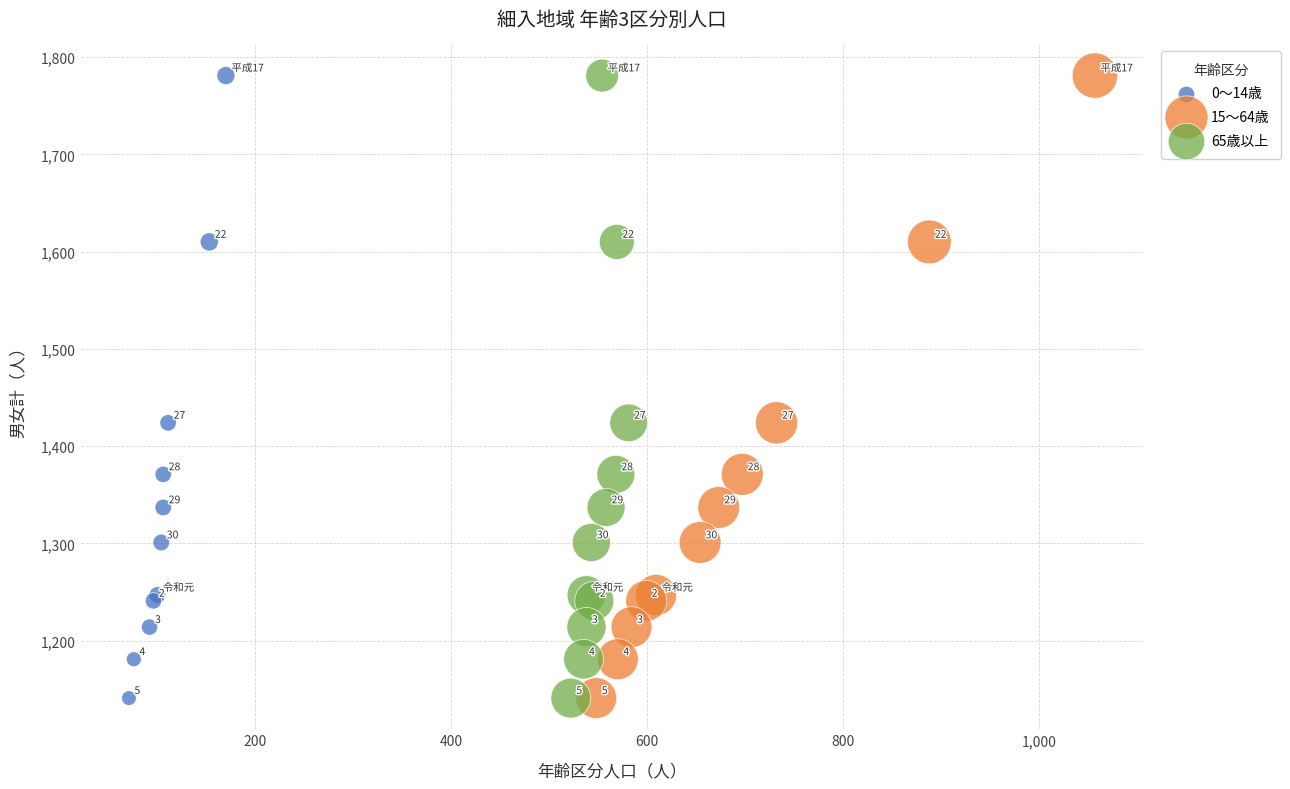

What are all the series names shown in the legend?

0～14歳, 15～64歳, 65歳以上